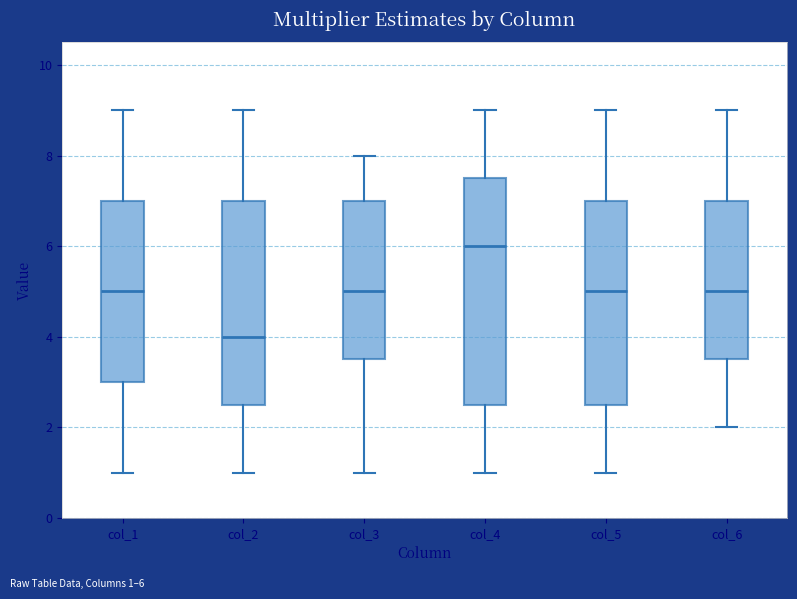

Reading left to right, transcribe this box plot: for each box, give where its median line is, the range the box spans, and where its two whiskers end, as read against the y-axis. The values are not printed on the chart, so give them approximately, as read against the axis.

col_1: median 5.0, box 3.0 to 7.0, whiskers 1.0 to 9.0
col_2: median 4.0, box 2.6 to 7.0, whiskers 1.0 to 9.0
col_3: median 5.0, box 3.6 to 7.0, whiskers 1.0 to 8.0
col_4: median 6.0, box 2.6 to 7.6, whiskers 1.0 to 9.0
col_5: median 5.0, box 2.6 to 7.0, whiskers 1.0 to 9.0
col_6: median 5.0, box 3.6 to 7.0, whiskers 2.0 to 9.0